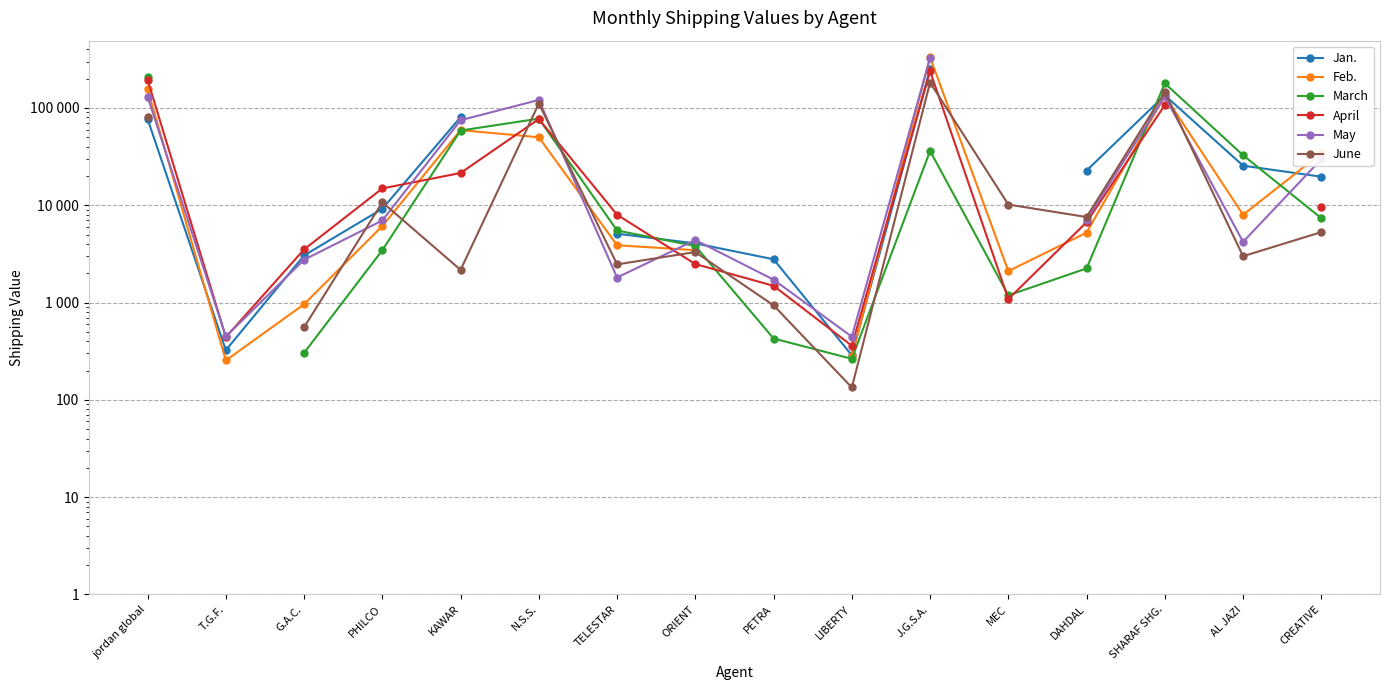

At which category does Jan. reach its first local peak?

SHARAF SHG.